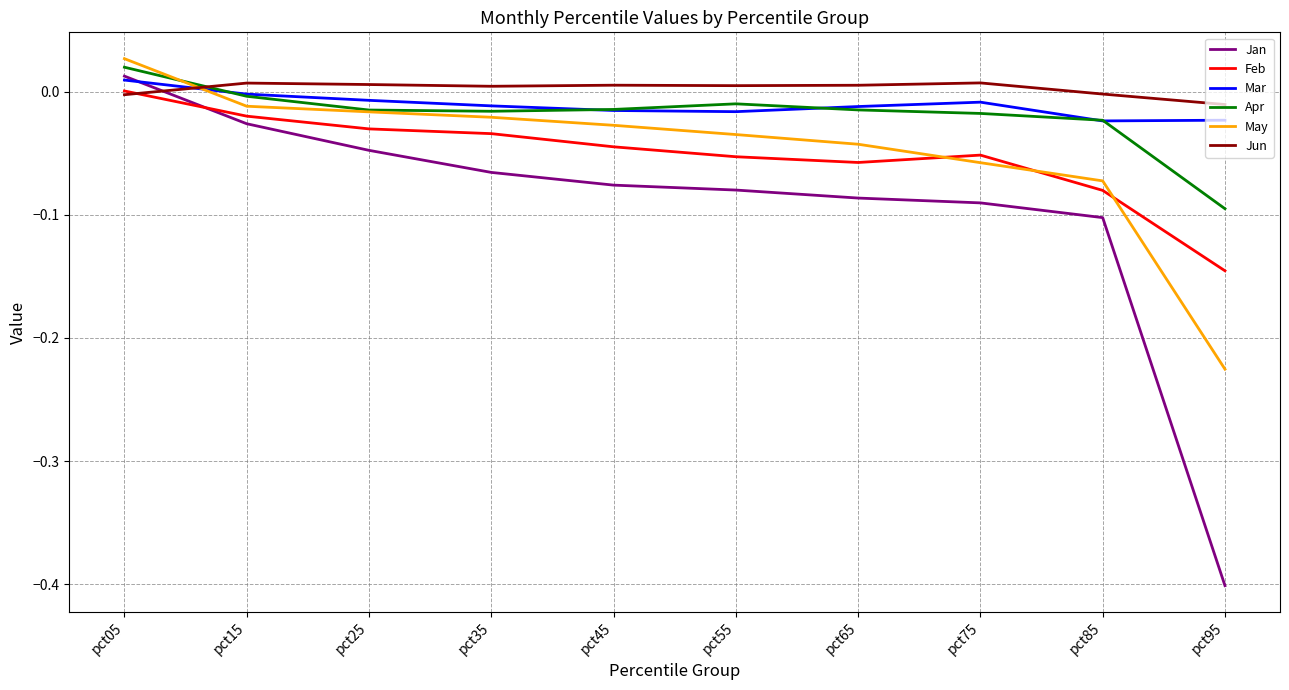

Is the value of Feb at pct95 greater than the value of May at pct55?

No